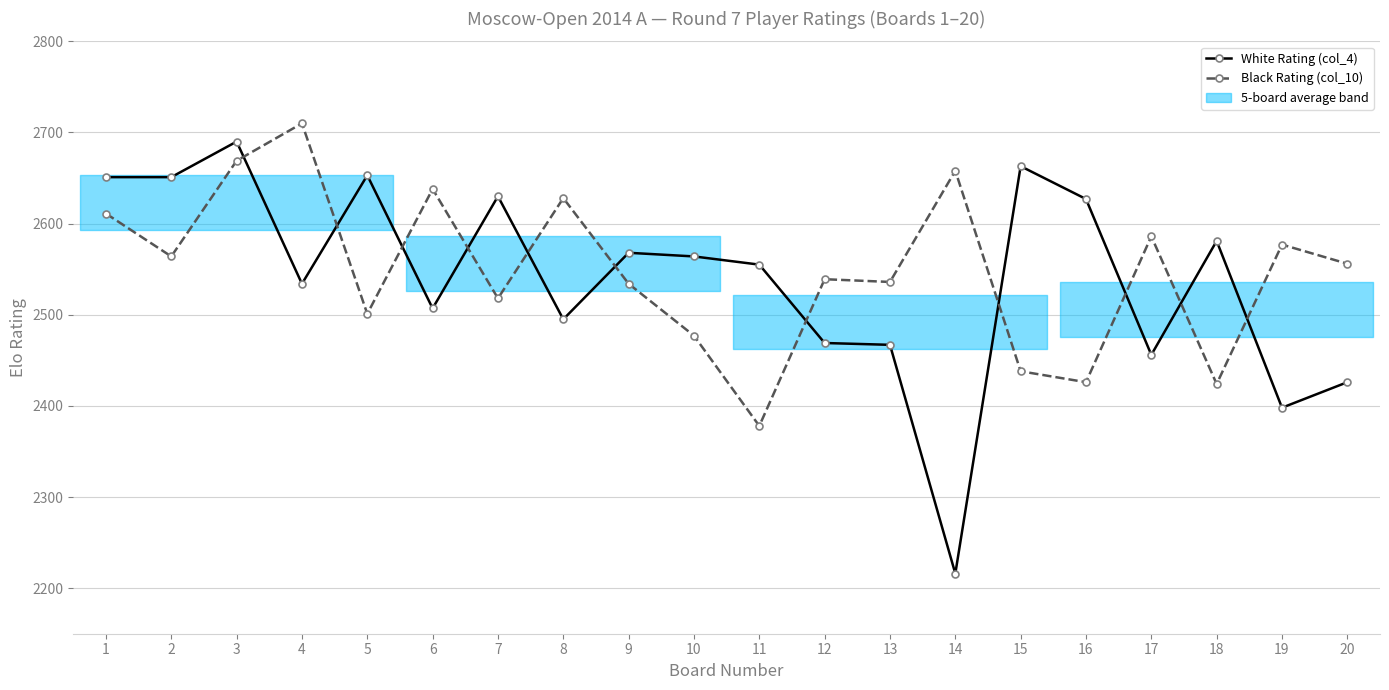

Reading left to right, list all the values displayed in this chart.

White Rating (col_4): 2651	2651	2690	2534	2653	2507	2630	2495	2568	2564	2555	2469	2467	2216	2663	2627	2456	2581	2398	2426
Black Rating (col_10): 2611	2564	2669	2710	2501	2638	2518	2628	2534	2477	2378	2539	2536	2658	2438	2426	2586	2424	2577	2556